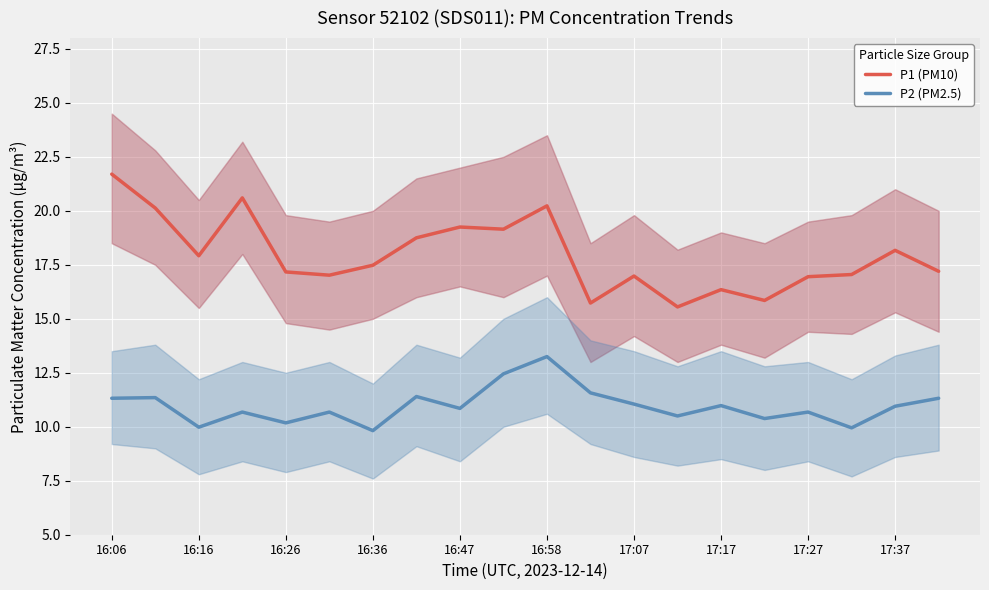

What is the sum of all P1 (PM10) values?

359.2